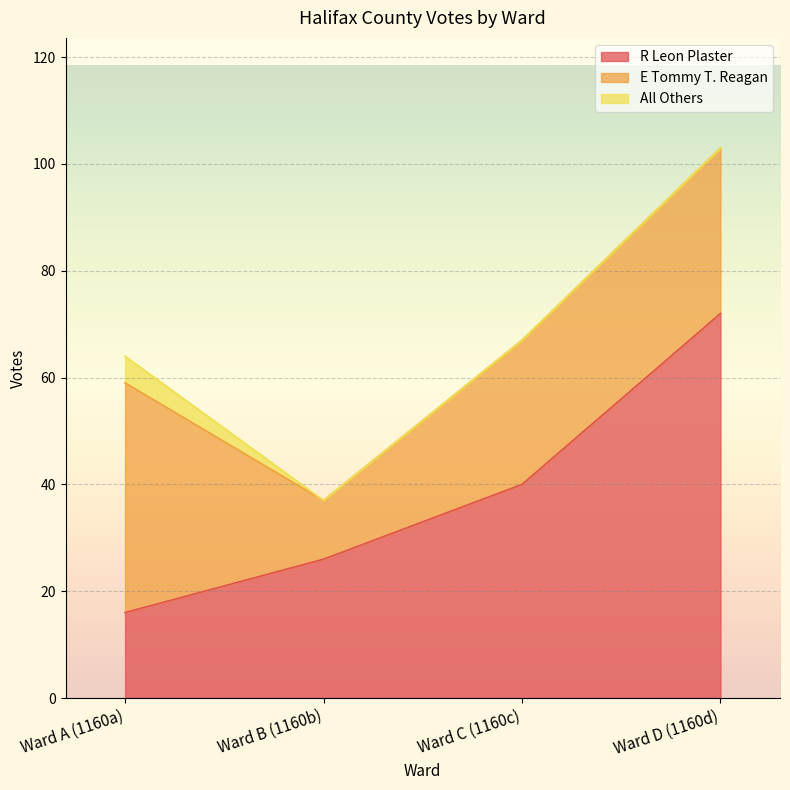

True or false: R Leon Plaster has more than 1 interior local peaks.

False